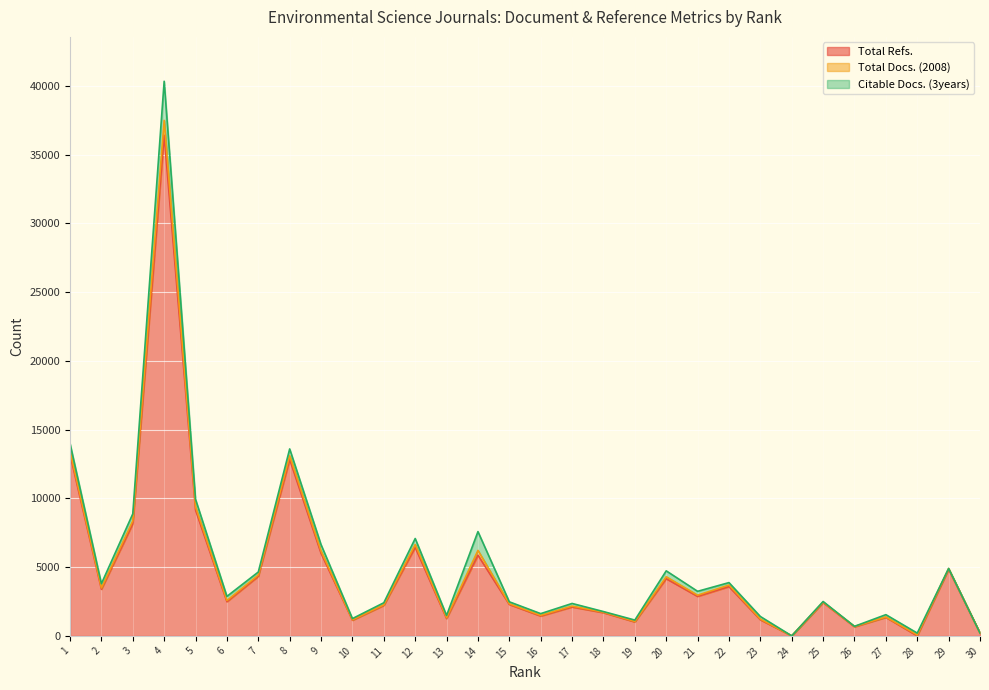

What is the difference between the maximum and minimum values in the Total Refs. series?

36420